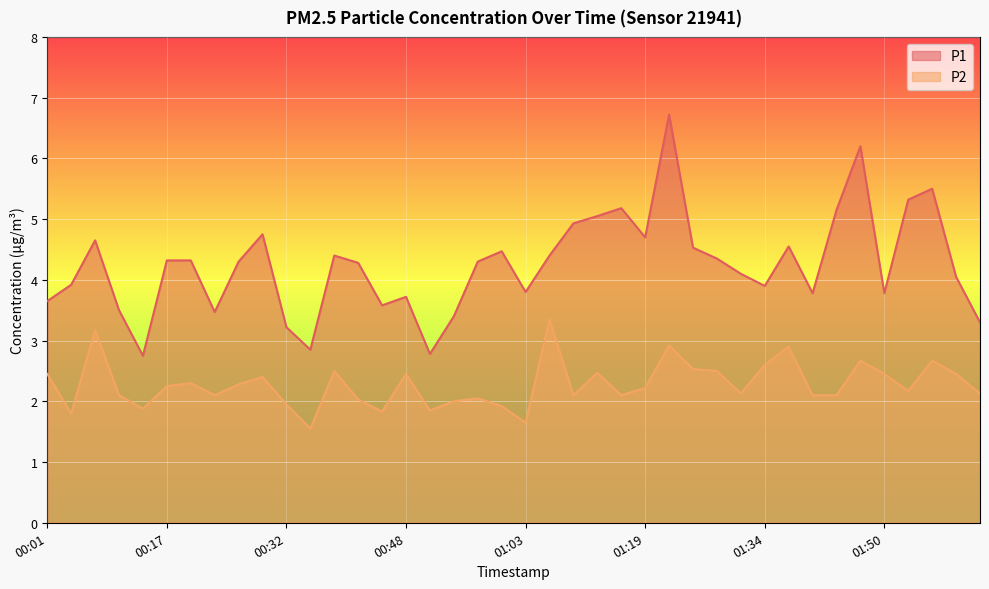

How many lines are shown in the chart?

2